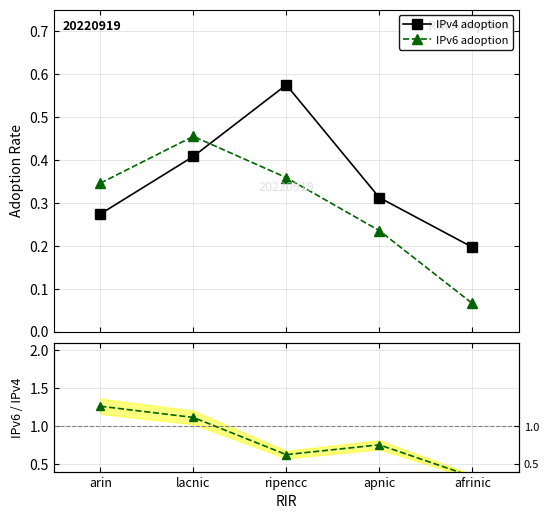

At which category is the sum across all series the highest?

lacnic